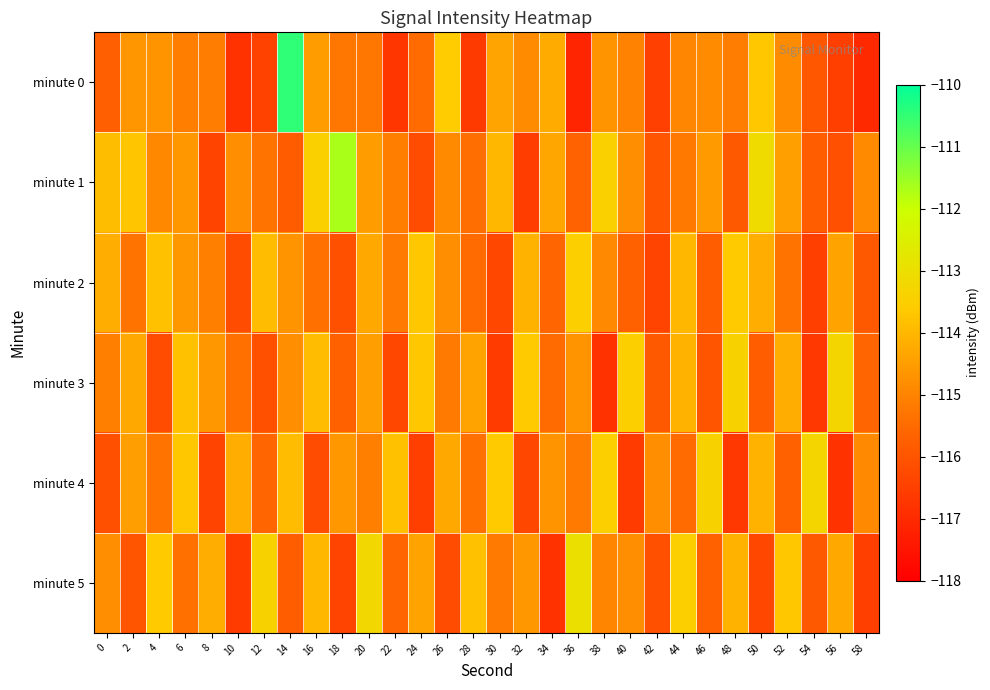

What is the spread (max minus min) of values at 14?

5.4